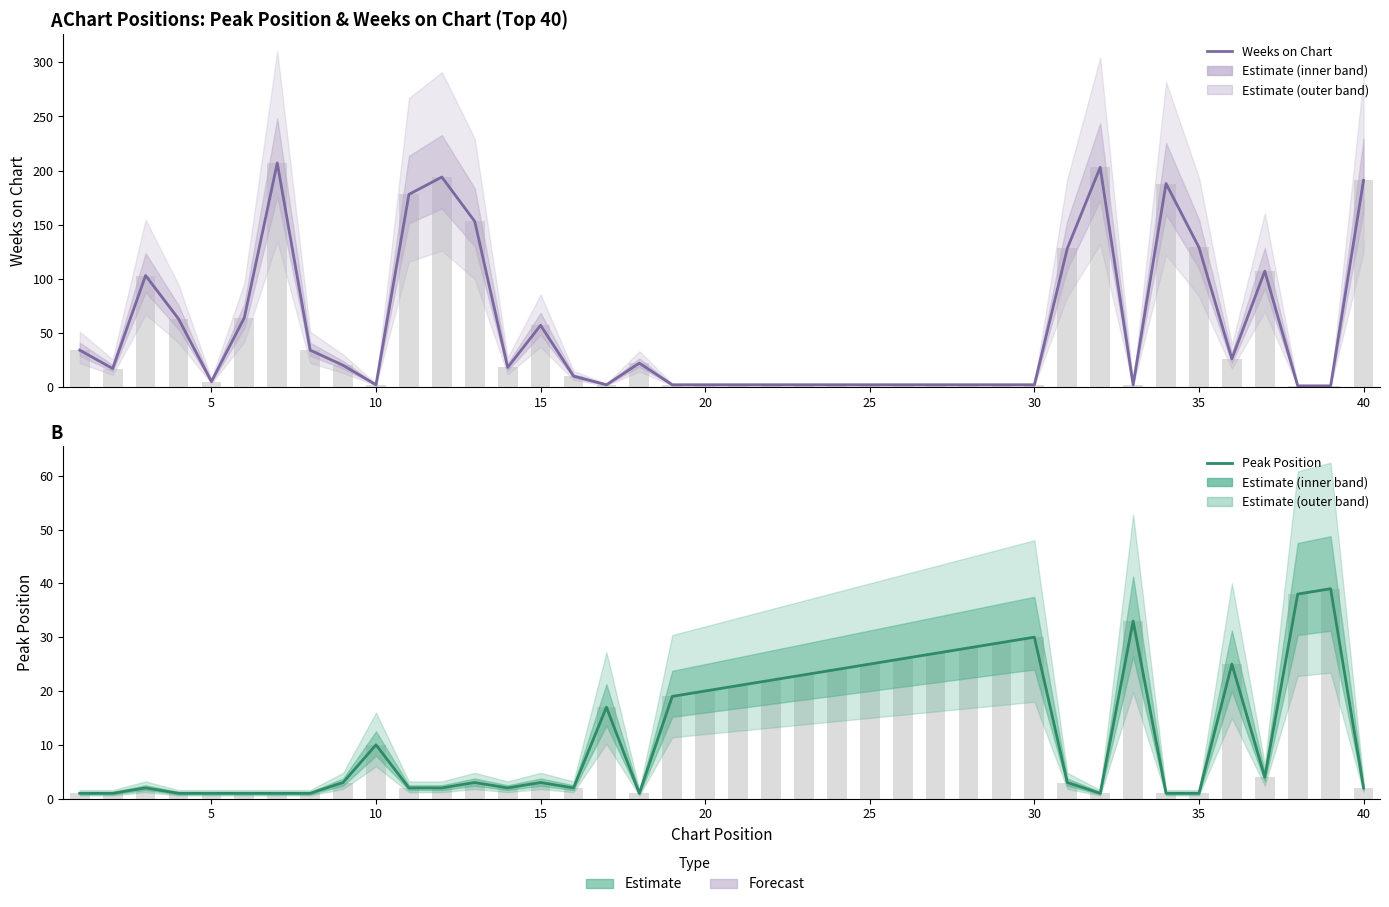

The Weeks on Chart series shows 3 at 25. True or false?

False